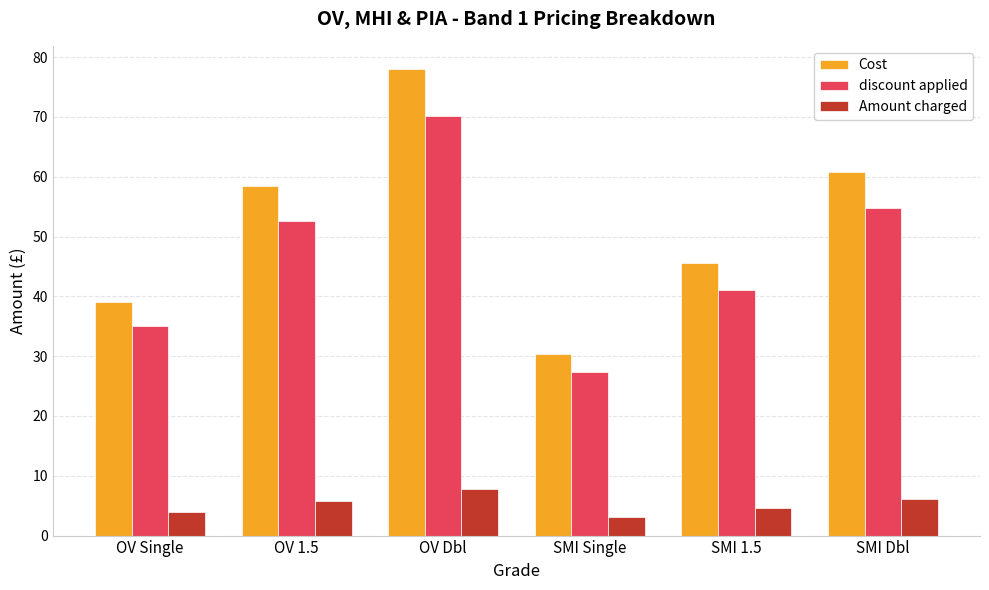

Rank the series at SMI Single from highest to lowest value.

Cost, discount applied, Amount charged